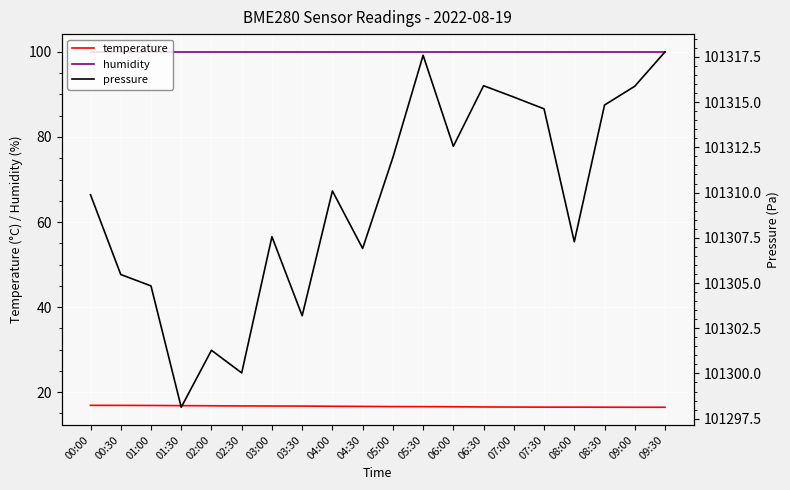

Reading left to right, transcribe all the data shown in this chart.

temperature: 16.9	16.9	16.9	16.8	16.8	16.8	16.8	16.7	16.7	16.7	16.6	16.6	16.6	16.5	16.5	16.5	16.5	16.5	16.5	16.5
humidity: 100.0	100.0	100.0	100.0	100.0	100.0	100.0	100.0	100.0	100.0	100.0	100.0	100.0	100.0	100.0	100.0	100.0	100.0	100.0	100.0
pressure: 101309.9	101305.5	101304.8	101298.1	101301.3	101300.0	101307.6	101303.2	101310.1	101306.9	101311.9	101317.6	101312.6	101315.9	101315.3	101314.6	101307.3	101314.8	101315.9	101317.8